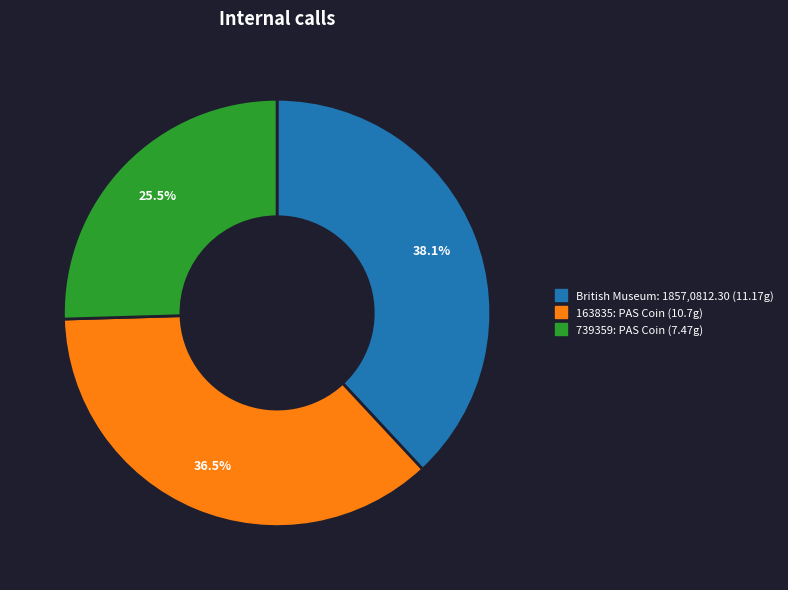

Which category has the biggest portion of the pie?

British Museum: 1857,0812.30